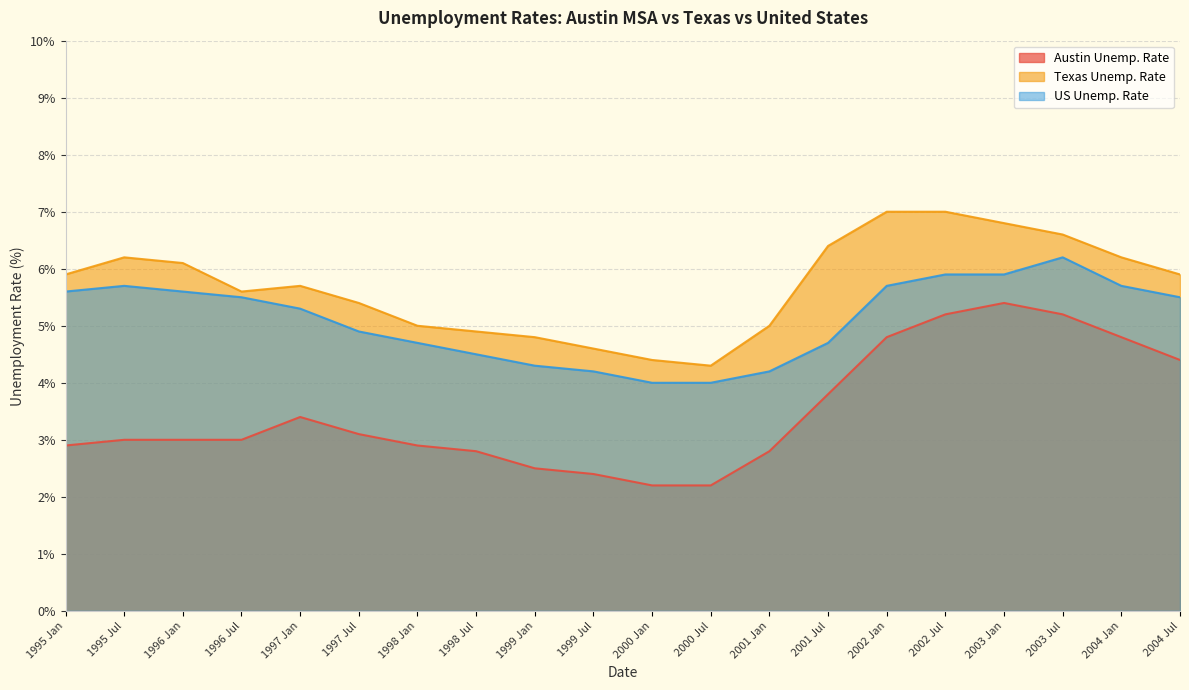

What is the label of the 10th point from the left?

1999 Jul